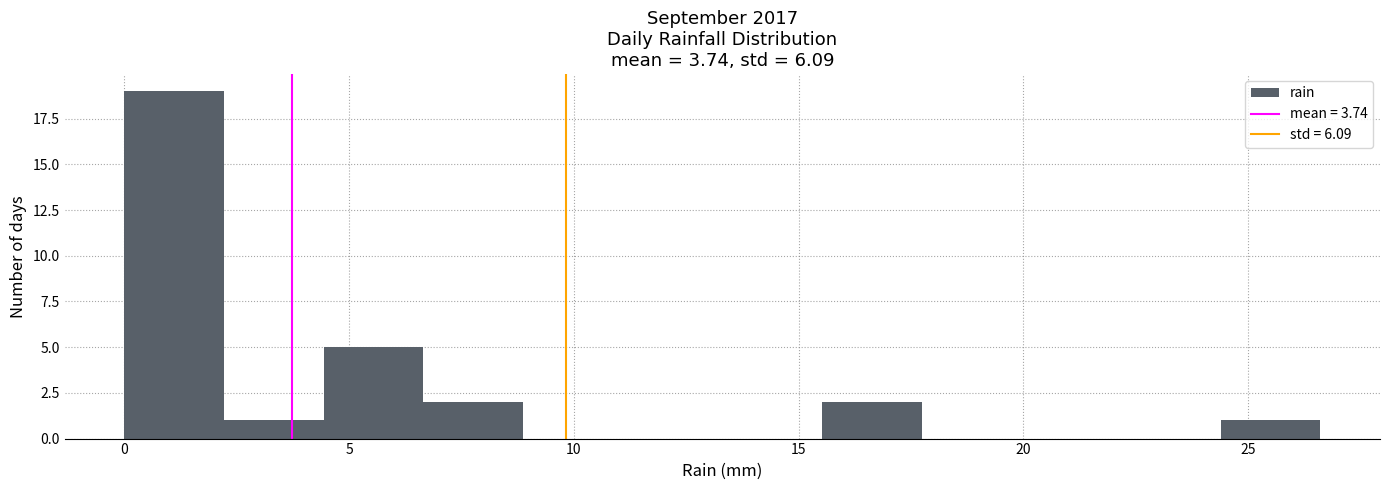

Reading left to right, list every bar in this chart as the range it spans on the x-axis followed by its height. Neither the bar edges nor the heights are printed on the chart, so give them approximately, as read against the axes.

0.0 to 2.0: 19
2.0 to 4.5: 1
4.5 to 6.5: 5
6.5 to 9.0: 2
9.0 to 11.0: 0
11.0 to 13.5: 0
13.5 to 15.5: 0
15.5 to 17.5: 2
17.5 to 20.0: 0
20.0 to 22.0: 0
22.0 to 24.5: 0
24.5 to 26.5: 1